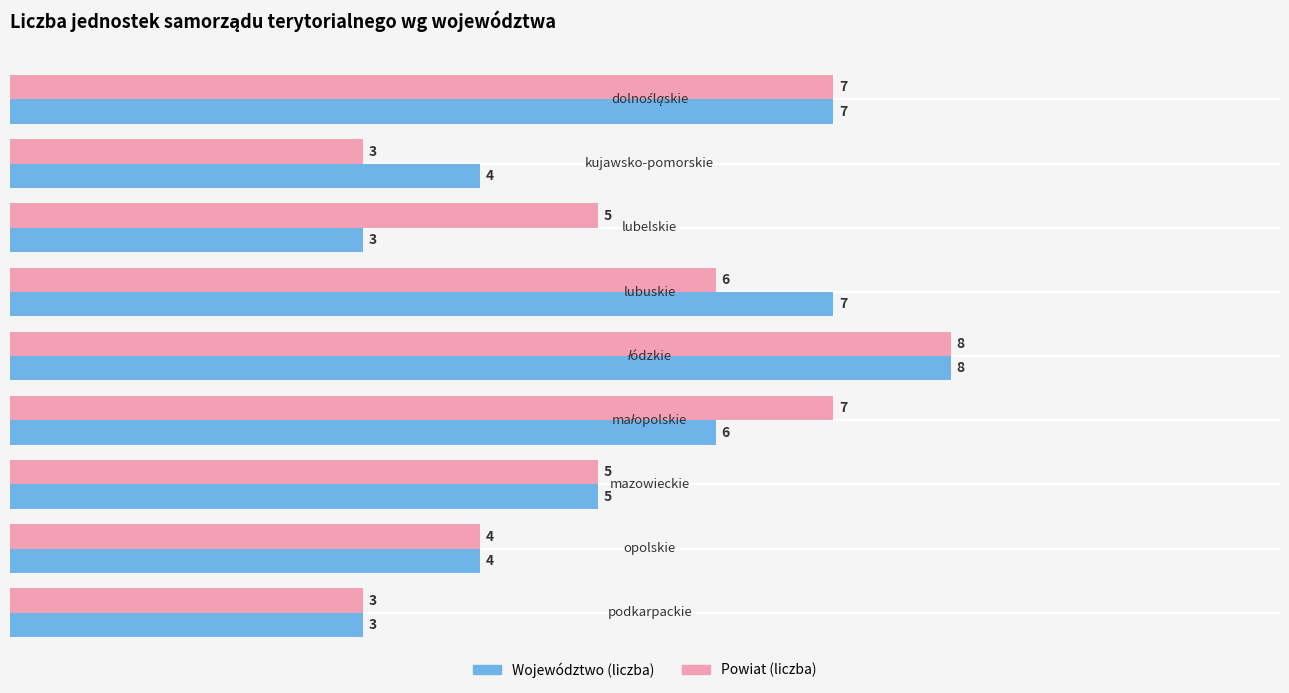

Which series has the largest total across all categories?

Powiat (liczba)